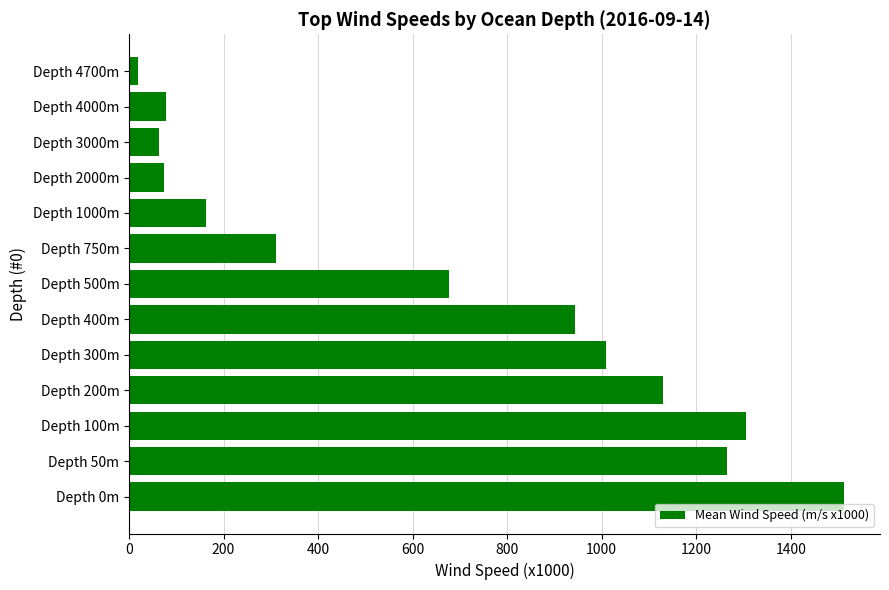

What is the change in value from Depth 200m to Depth 500m?

-453.3